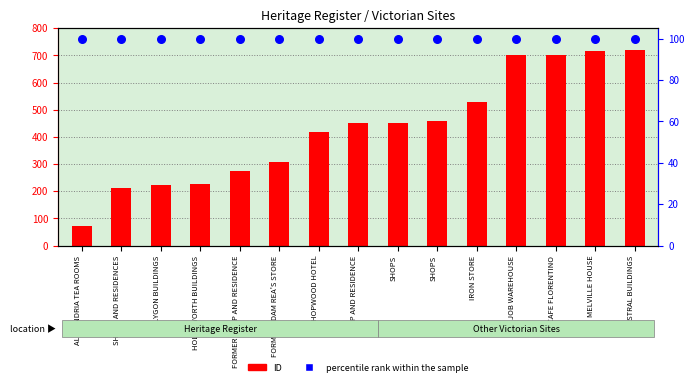

At which category is the sum across all series the highest?

AUSTRAL BUILDINGS